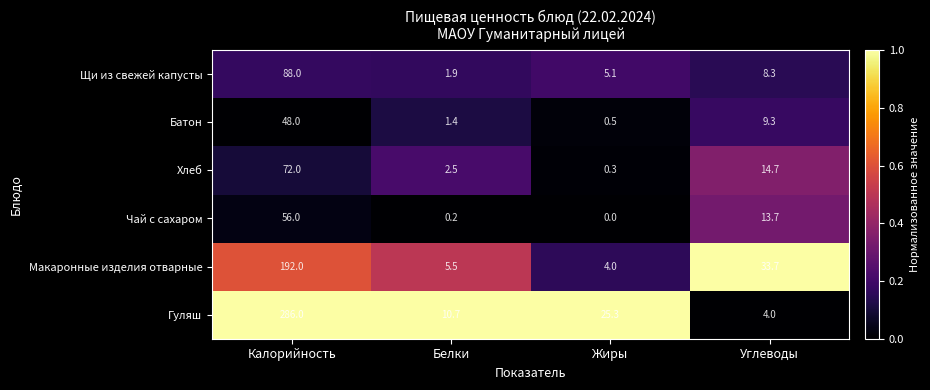

At how many categories does at least one series exceed 0?

4